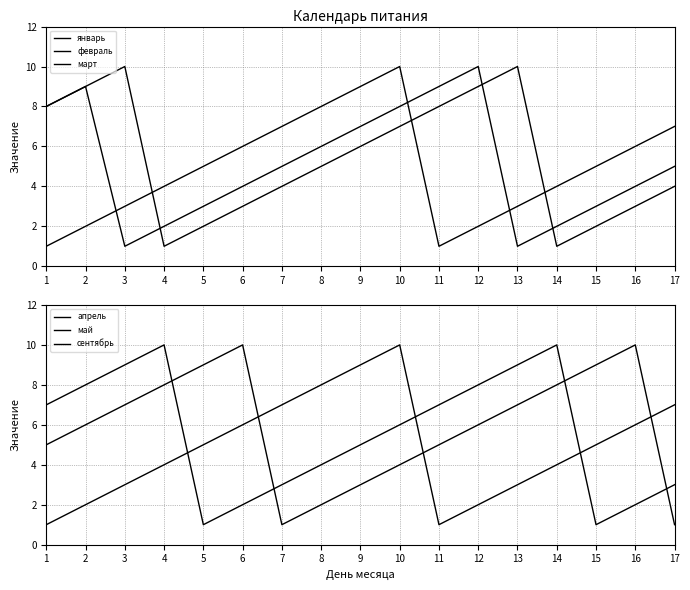

What is the value of the май point at the 2nd from the left?

8